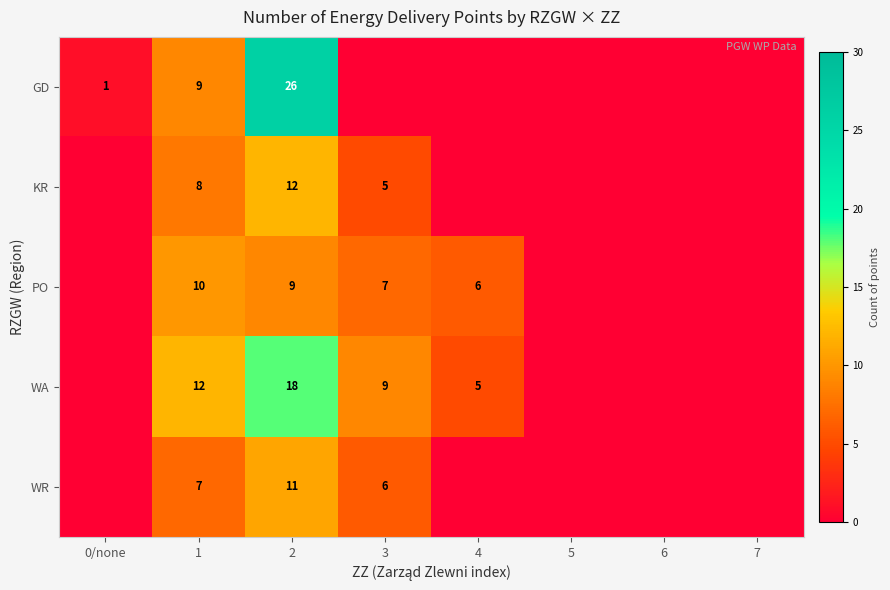

Is it true that KR equals 3 at 3?

False